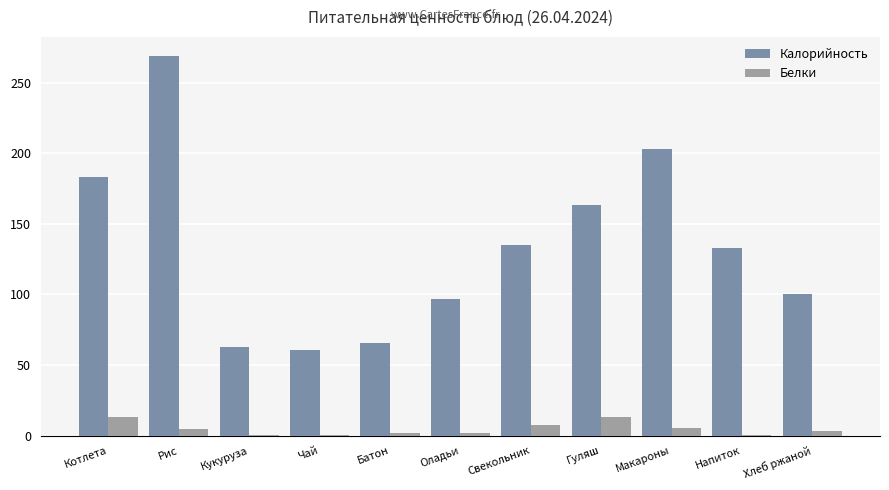

Which series has the largest range (max minus min)?

Калорийность